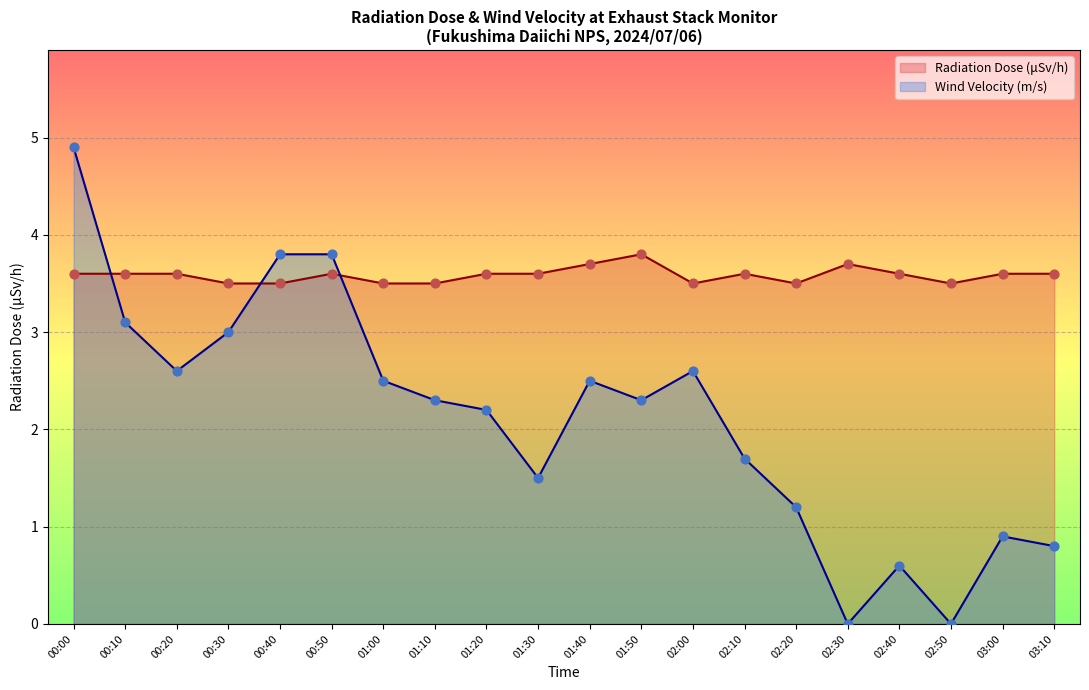

Which series reaches the minimum Y coordinate?

Wind Velocity (m/s)